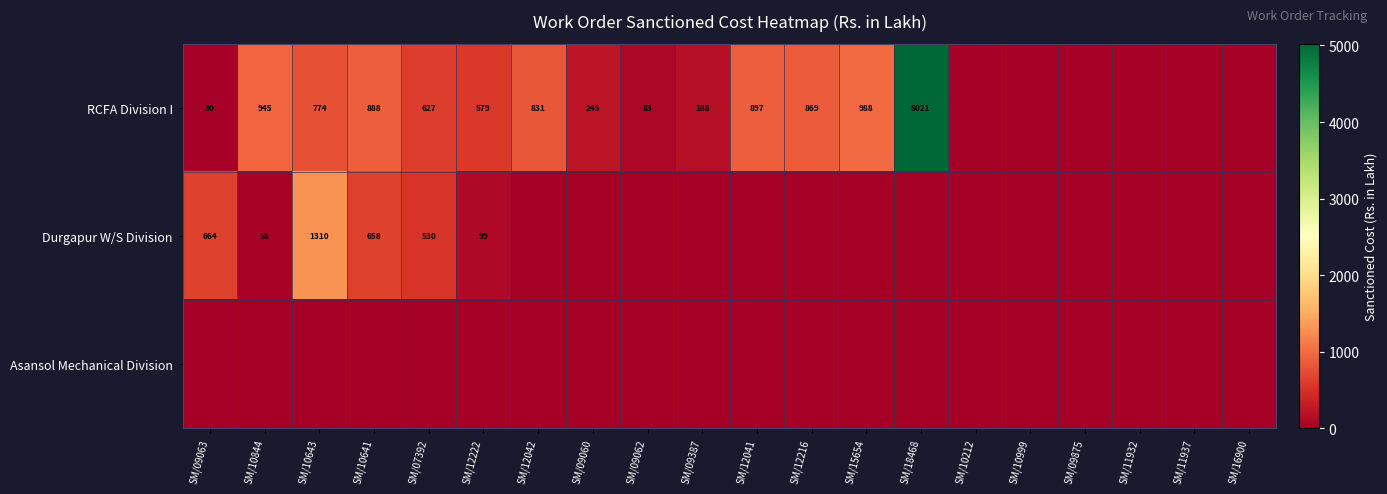

The value of Durgapur W/S Division at SM/10641 is 371. True or false?

False